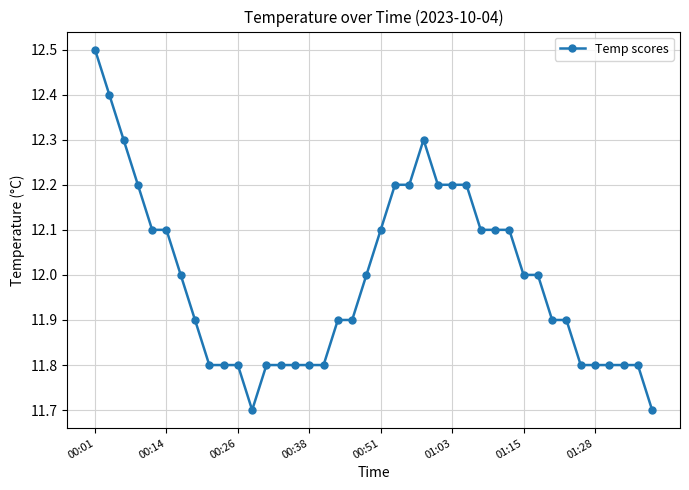

What is the smallest value displayed?

11.7